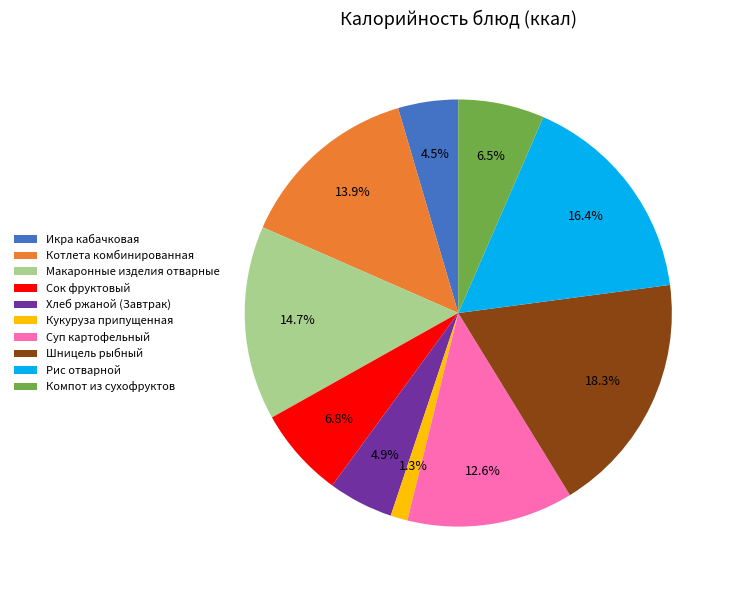

To the nearest percent, what is the combined percentage of Котлета комбинированная and Макаронные изделия отварные?

29%